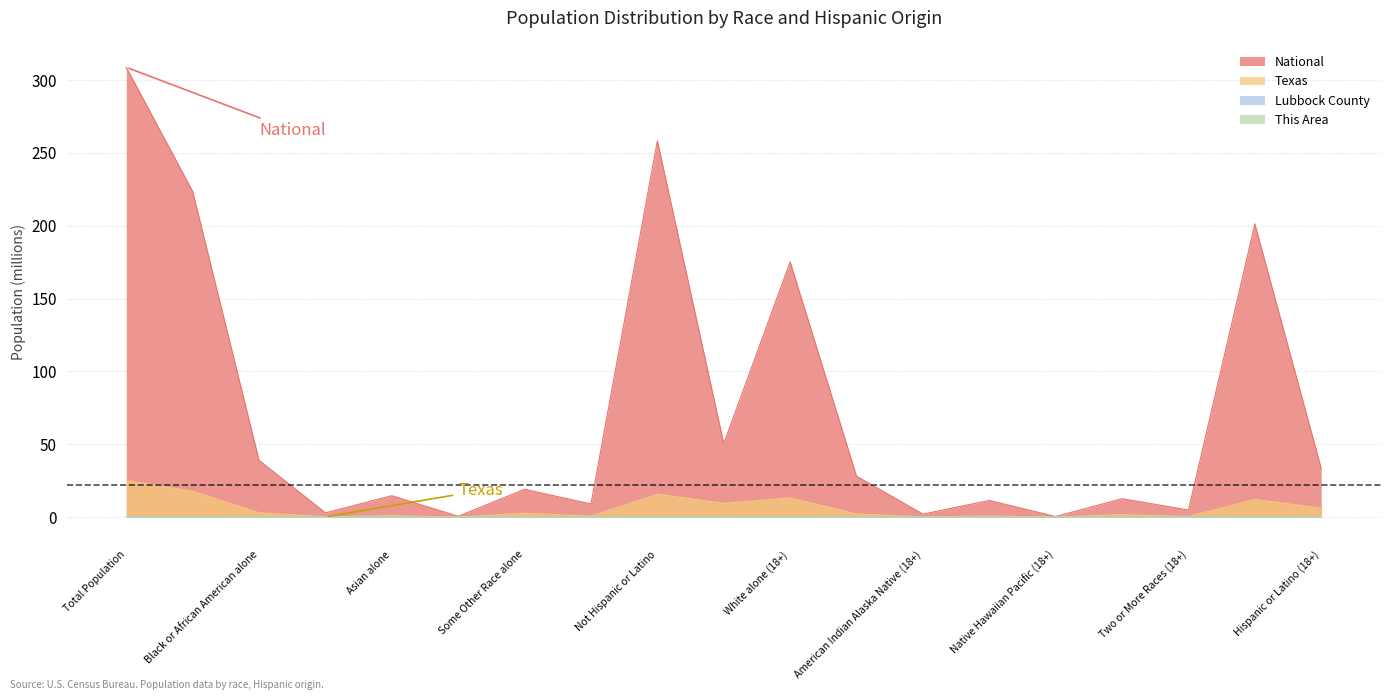

The value of This Area at Hispanic or Latino is 0.0. True or false?

False